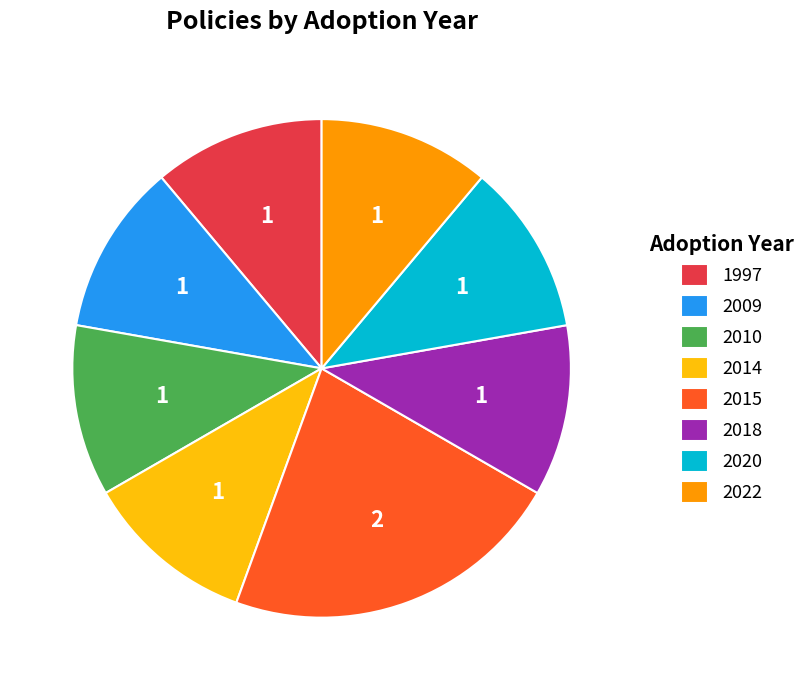

True or false: 2018 accounts for 21% of the total.

False